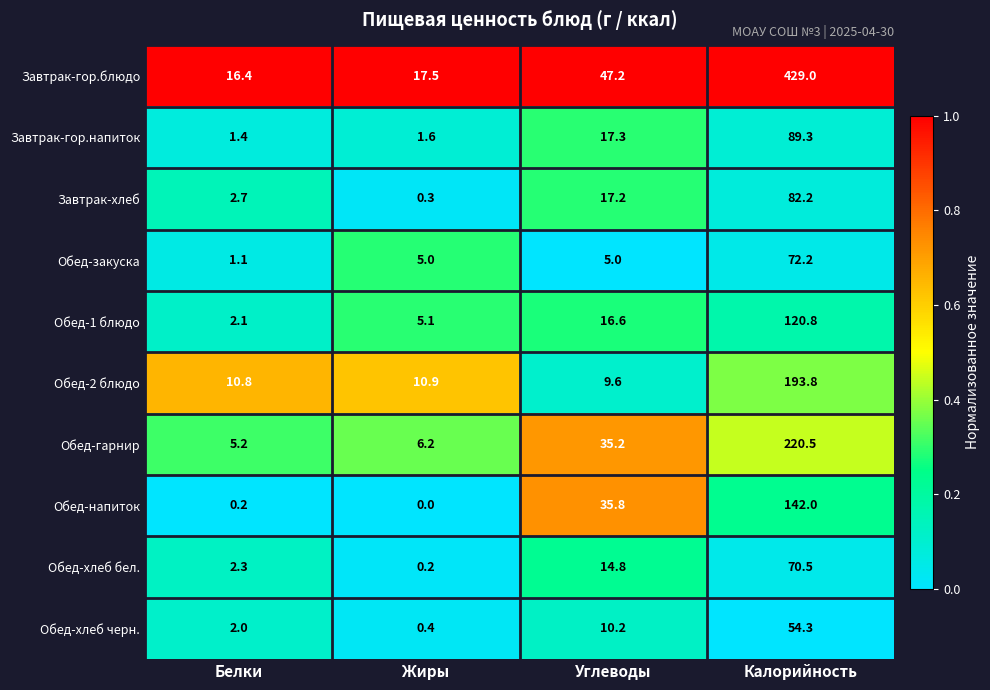

What is the greatest value displayed?

429.0